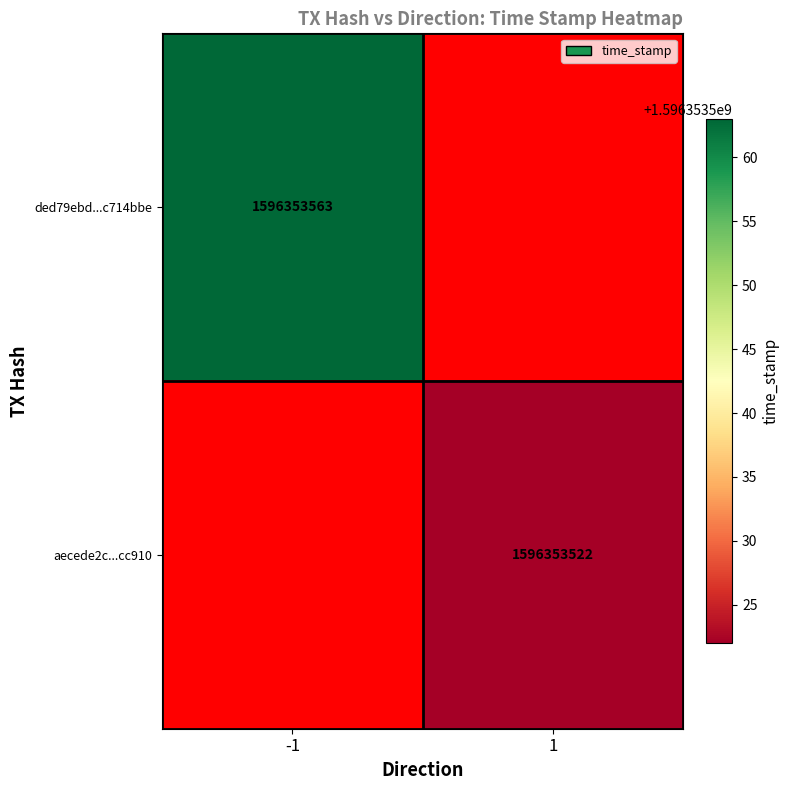

Rank the series by their average value, from highest to lowest.

ded79ebd233fd4c7fe7c786c16f2d148c714bbe, aecede2c8bb679c80777d0195b8c8097accc910